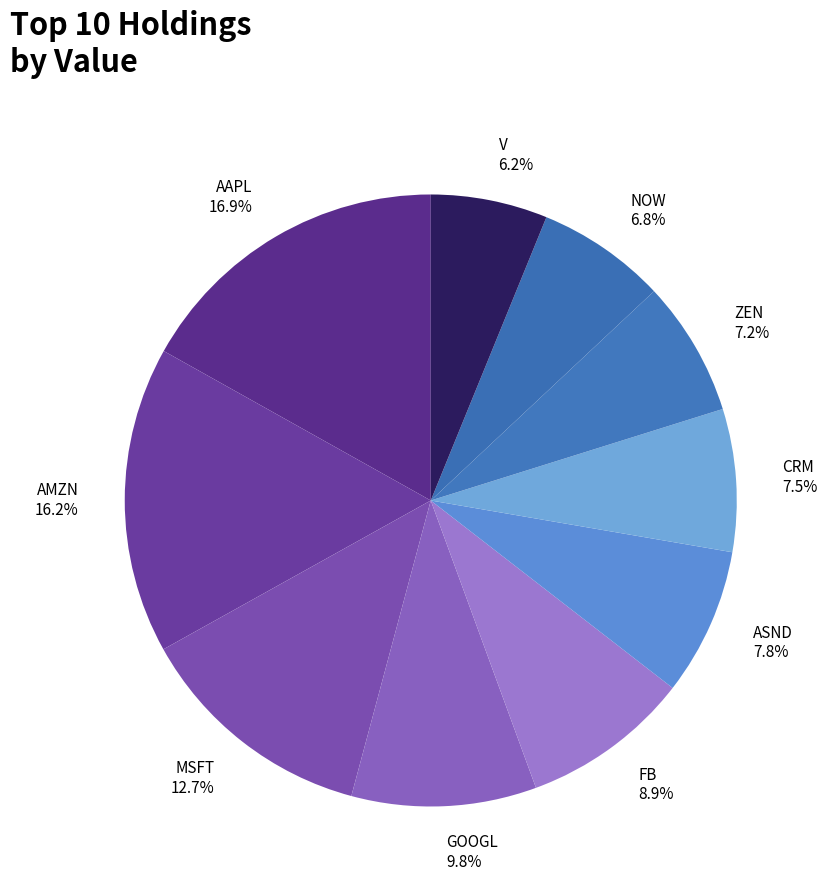

To the nearest percent, what is the difference between the largest and smallest slice percentages?

11%